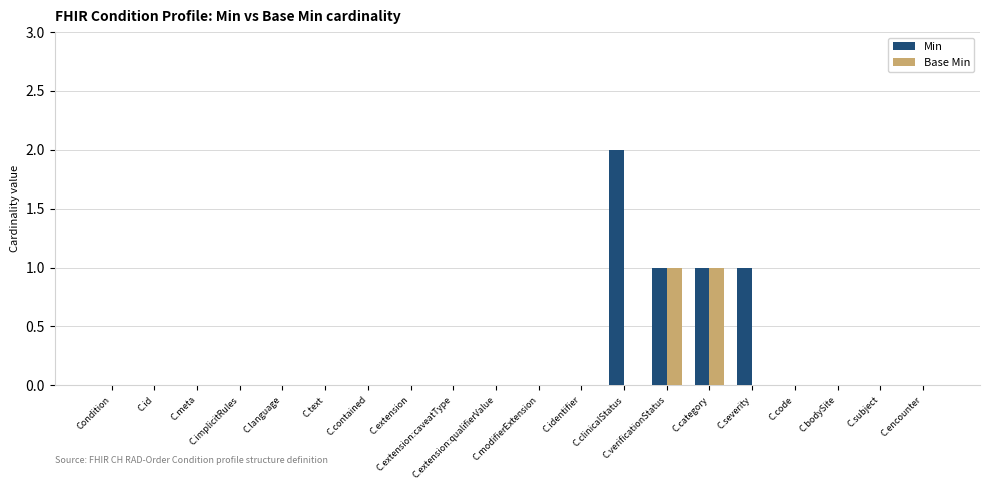

Is the value of Base Min at C.id greater than the value of Min at C.category?

No